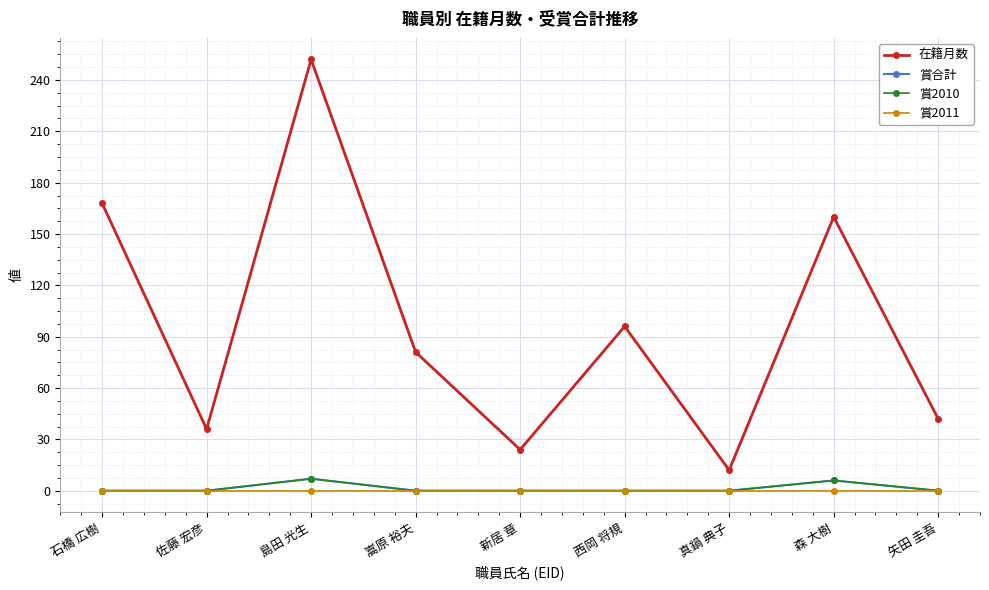

True or false: 在籍月数 has more than 2 points higher than both neighbors.

True